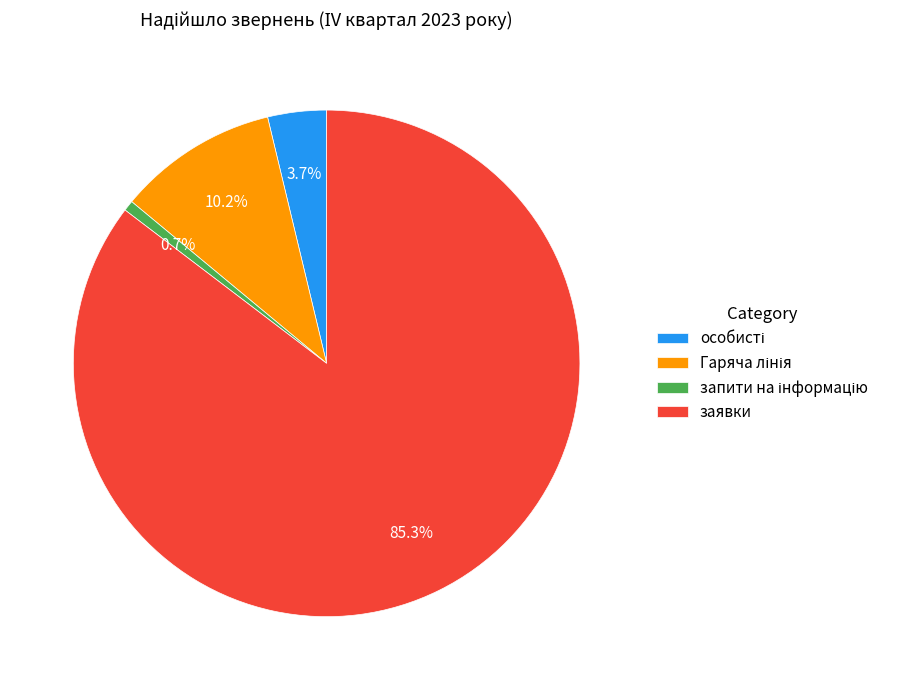

What is the largest slice in the pie chart?

заявки